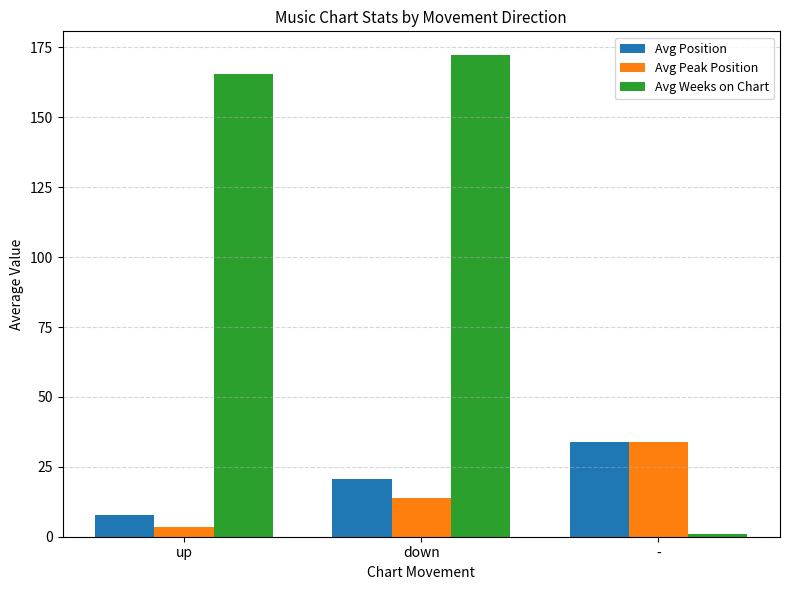

True or false: Avg Weeks on Chart has a value of 165.5 at up.

True